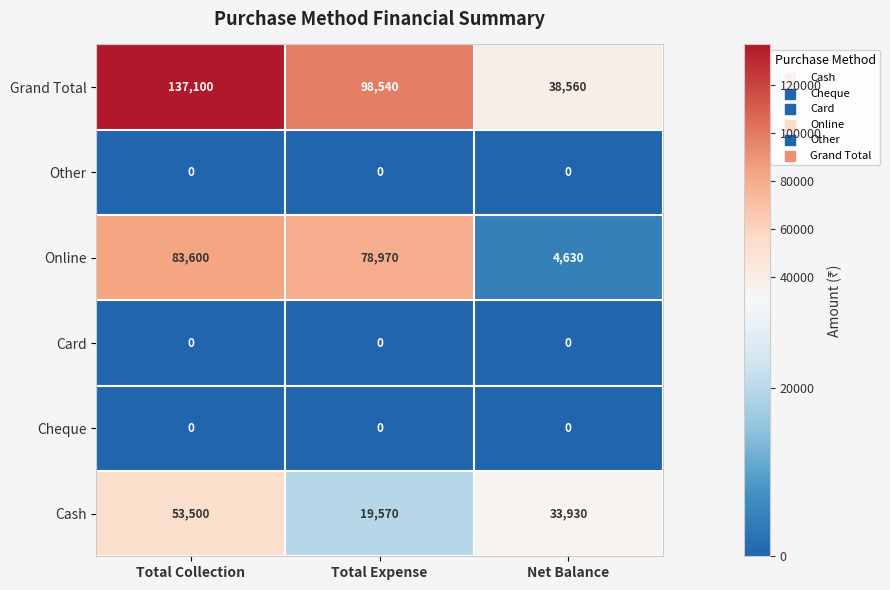

At how many categories does at least one series exceed 48614?

2